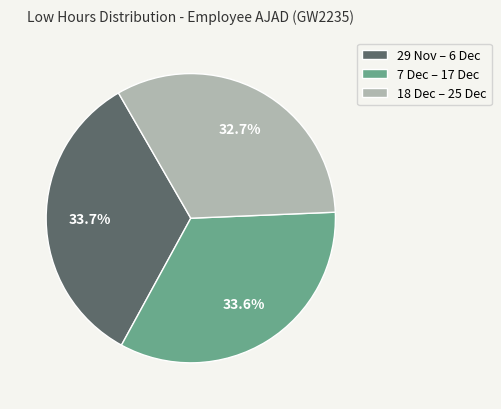

Approximately how many times larger is the value at 7 Dec – 17 Dec compared to 29 Nov – 6 Dec?

1.0